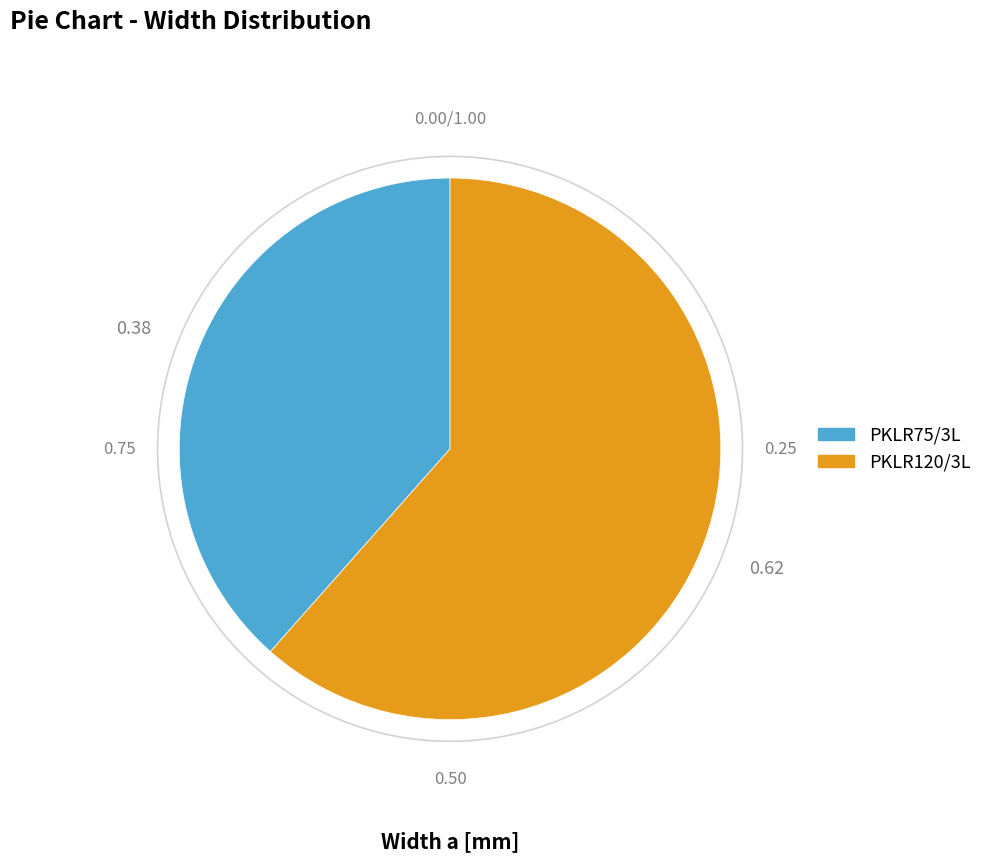

Between PKLR75/3L and PKLR120/3L, which is larger?

PKLR120/3L